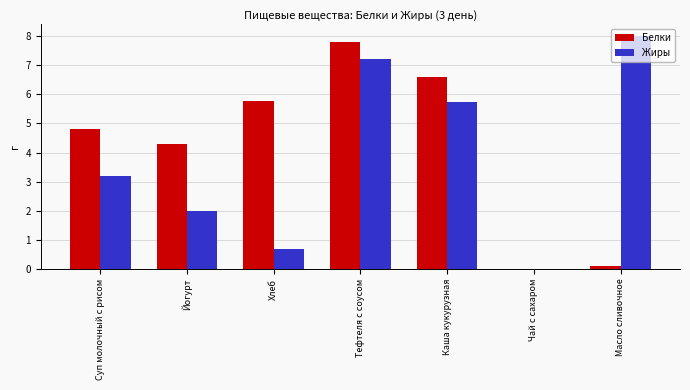

Reading left to right, extract all data points from this chart.

Белки: Суп молочный с рисом=4.8	Йогурт=4.3	Хлеб=5.8	Тефтеля с соусом=7.8	Каша кукурузная=6.6	Чай с сахаром=0.0	Масло сливочное=0.1
Жиры: Суп молочный с рисом=3.2	Йогурт=2.0	Хлеб=0.7	Тефтеля с соусом=7.2	Каша кукурузная=5.7	Чай с сахаром=0.0	Масло сливочное=8.0